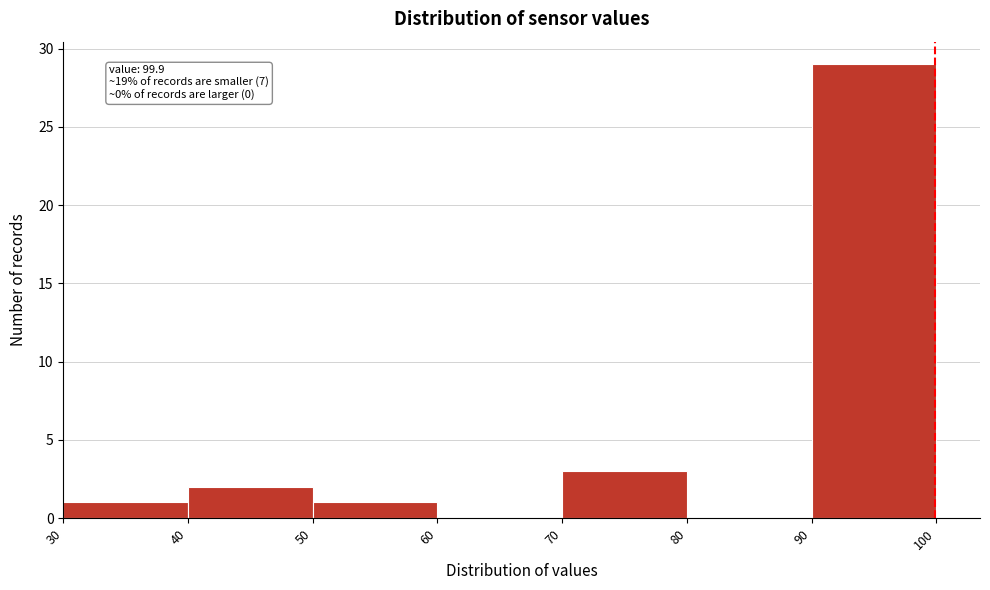

Over which range of the x-axis is the bar tallest?

90 to 100